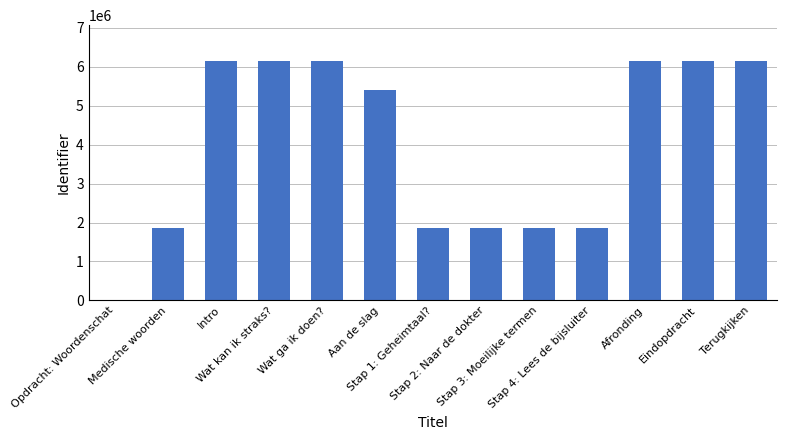

Which has a higher value, Medische woorden or Wat ga ik doen??

Wat ga ik doen?